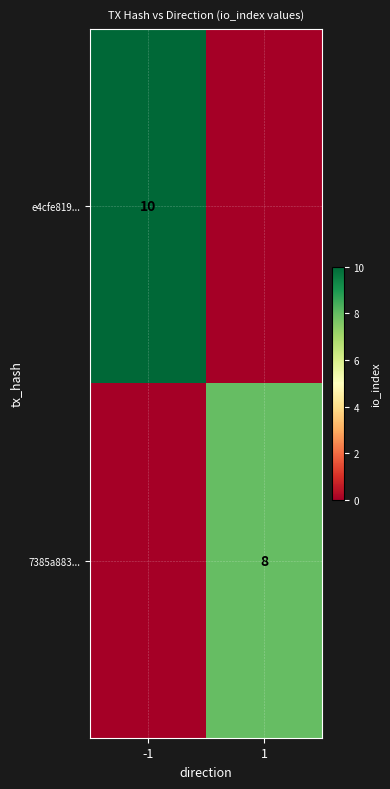

The value of 7385a883... at 1 is 8. True or false?

True